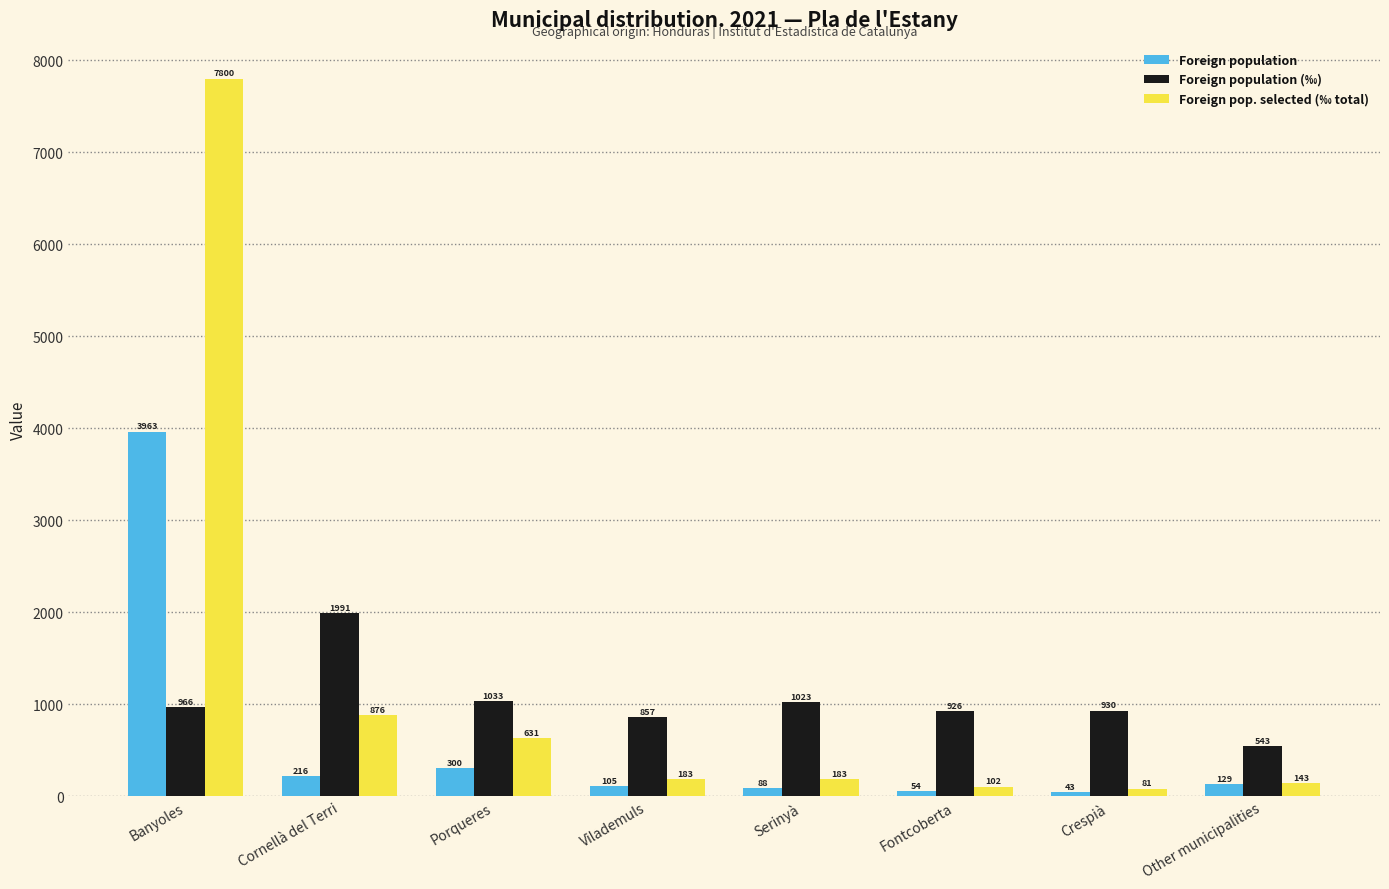

What is the sum of all Foreign pop. selected (‰ total) values?

9999